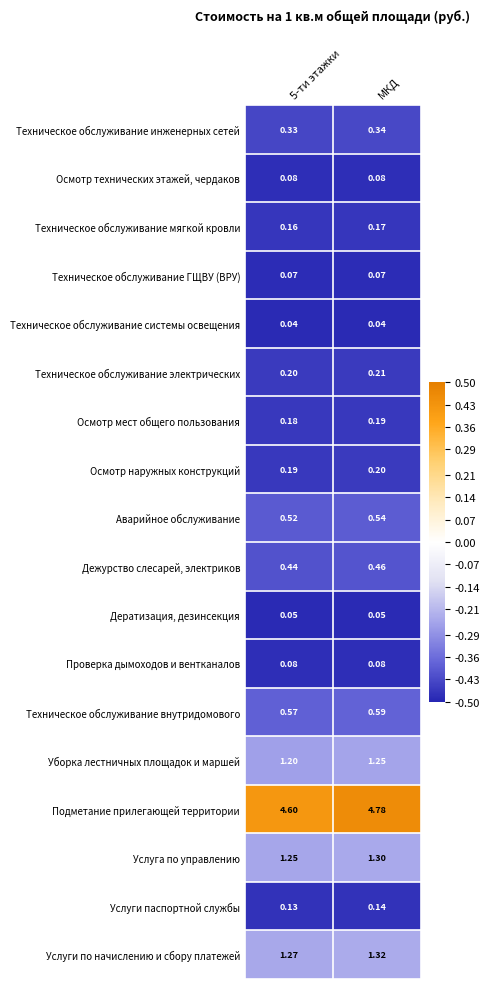

Is the value of Проверка дымоходов и вентканалов at МКД greater than the value of Осмотр мест общего пользования at 5-ти этажки?

No